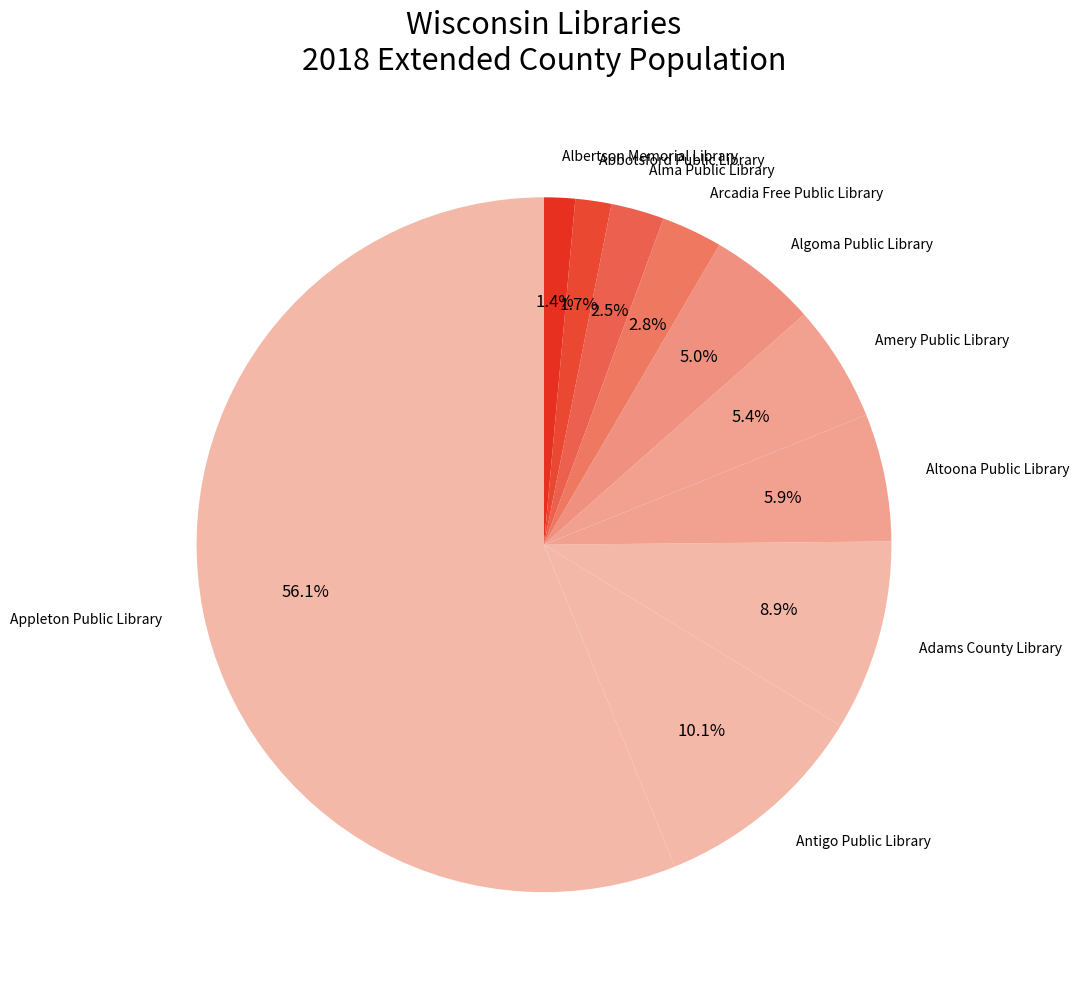

Which category has the biggest portion of the pie?

Appleton Public Library